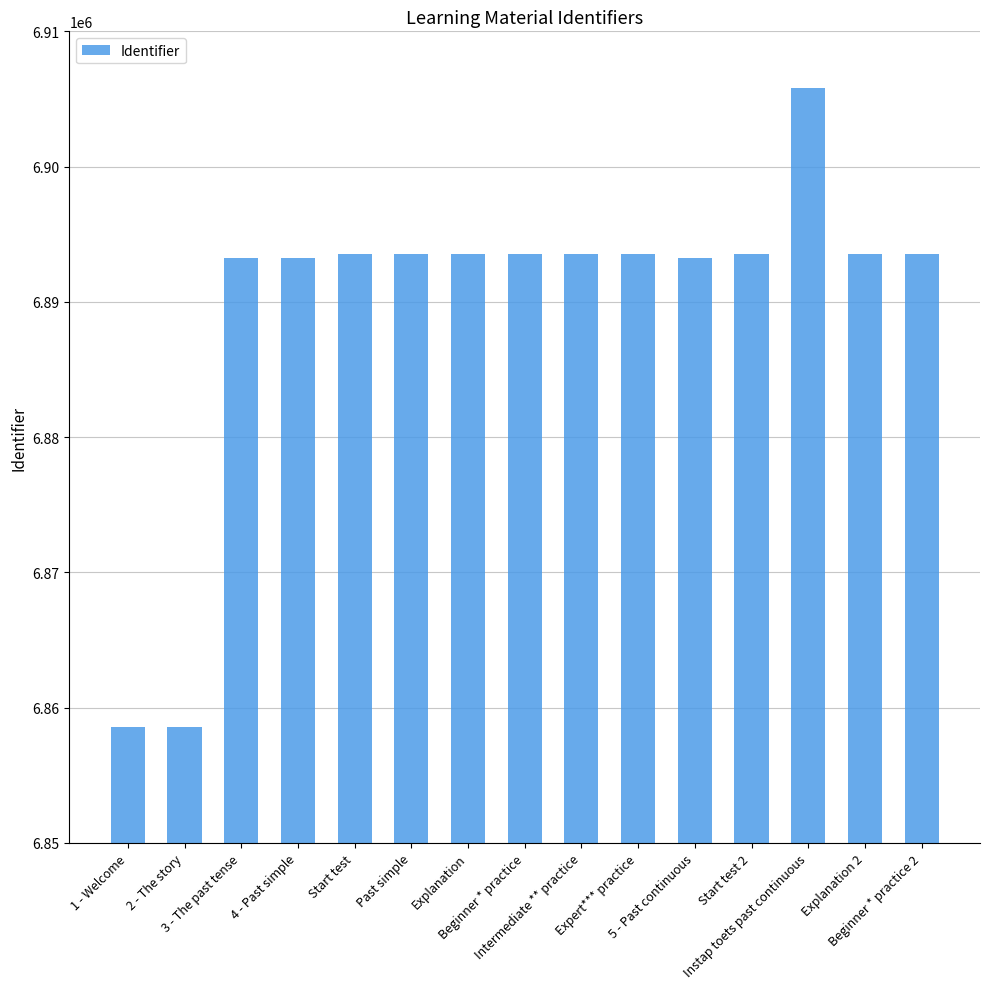

What is the sum of all values?

103344717